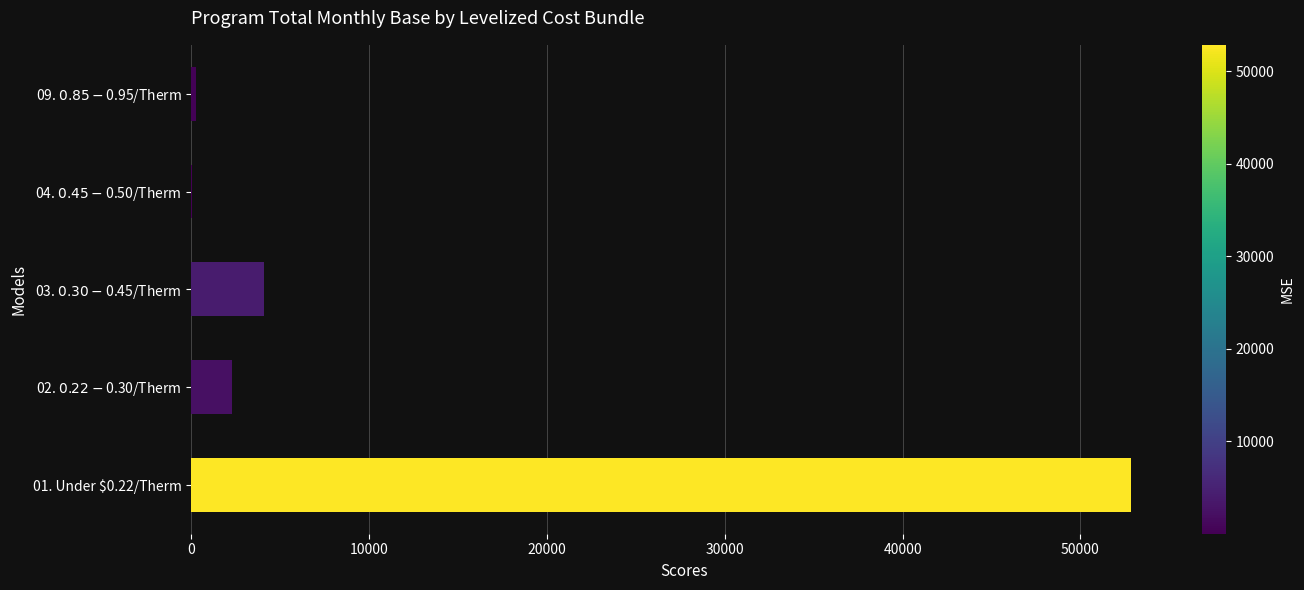

At which category does the chart reach its peak across all series?

01. Under $0.22/Therm